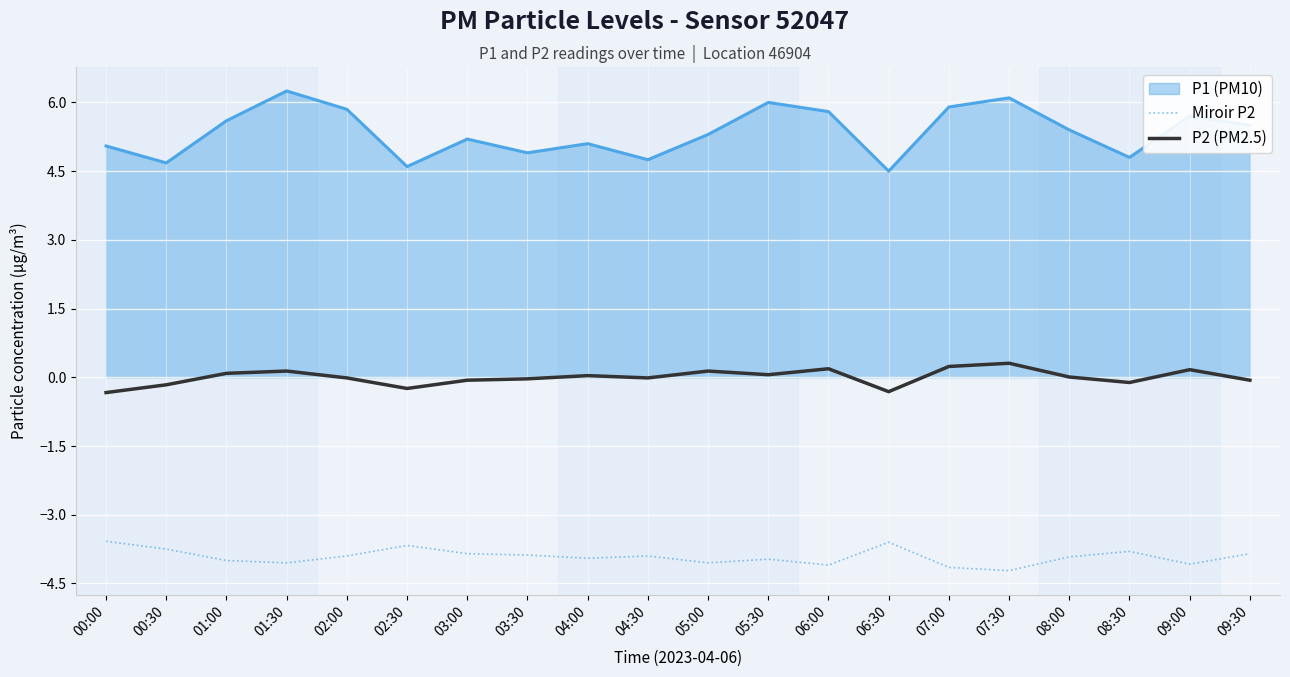

True or false: P2 (PM2.5) and Miroir P2 cross at least once.

False